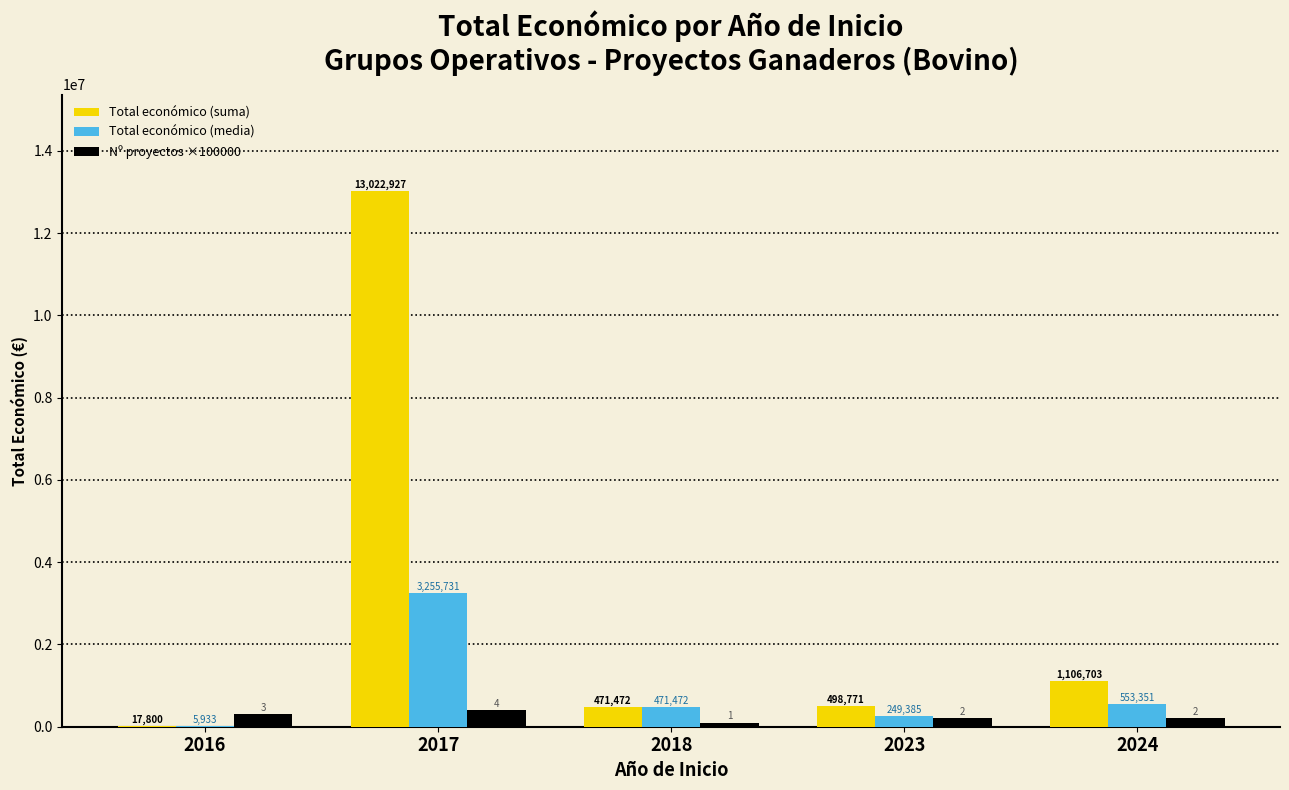

What is the greatest value displayed?

13022927.0